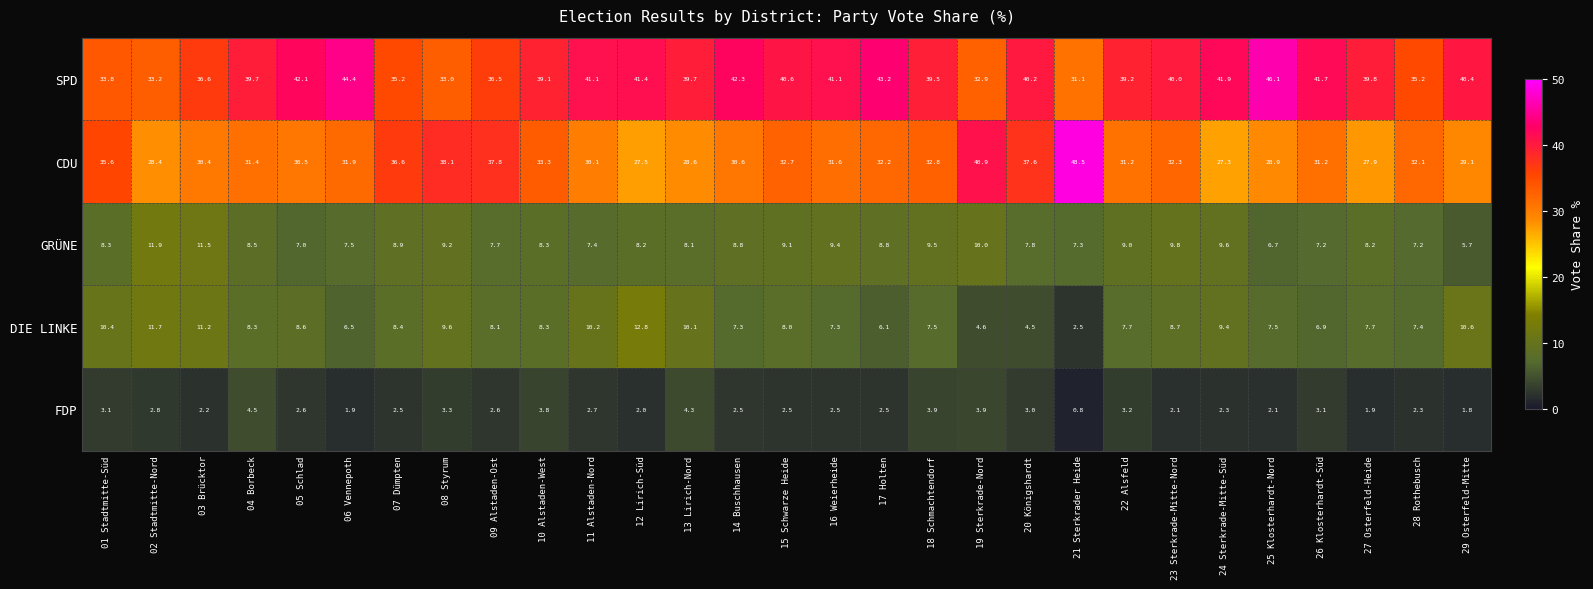

What is the total value across all series at 07 Dümpten?

91.6